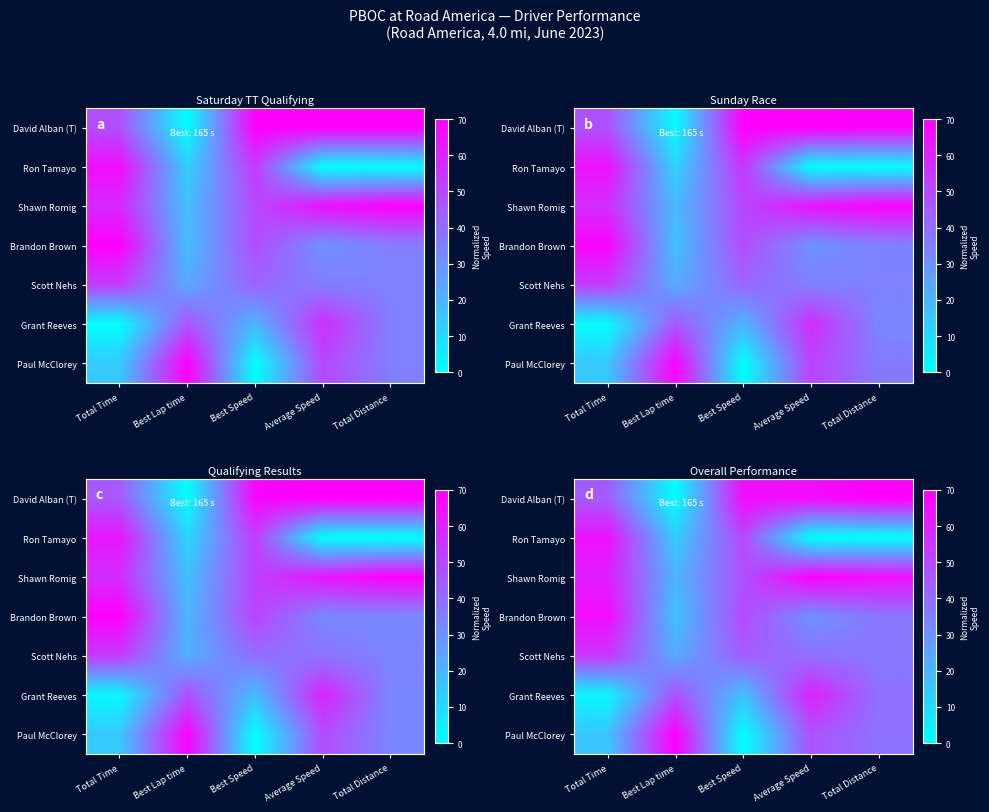

Where does the row_0 series first go above 66?

Best Speed